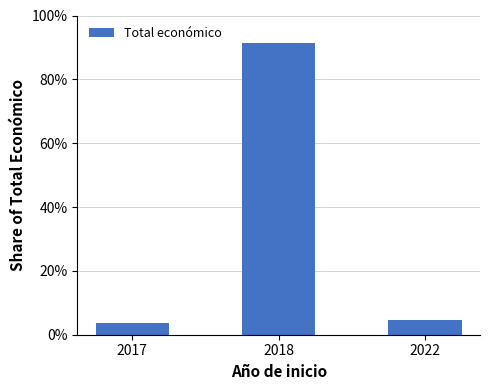

What is the sum of the values at 2022 and 2017?

8.5